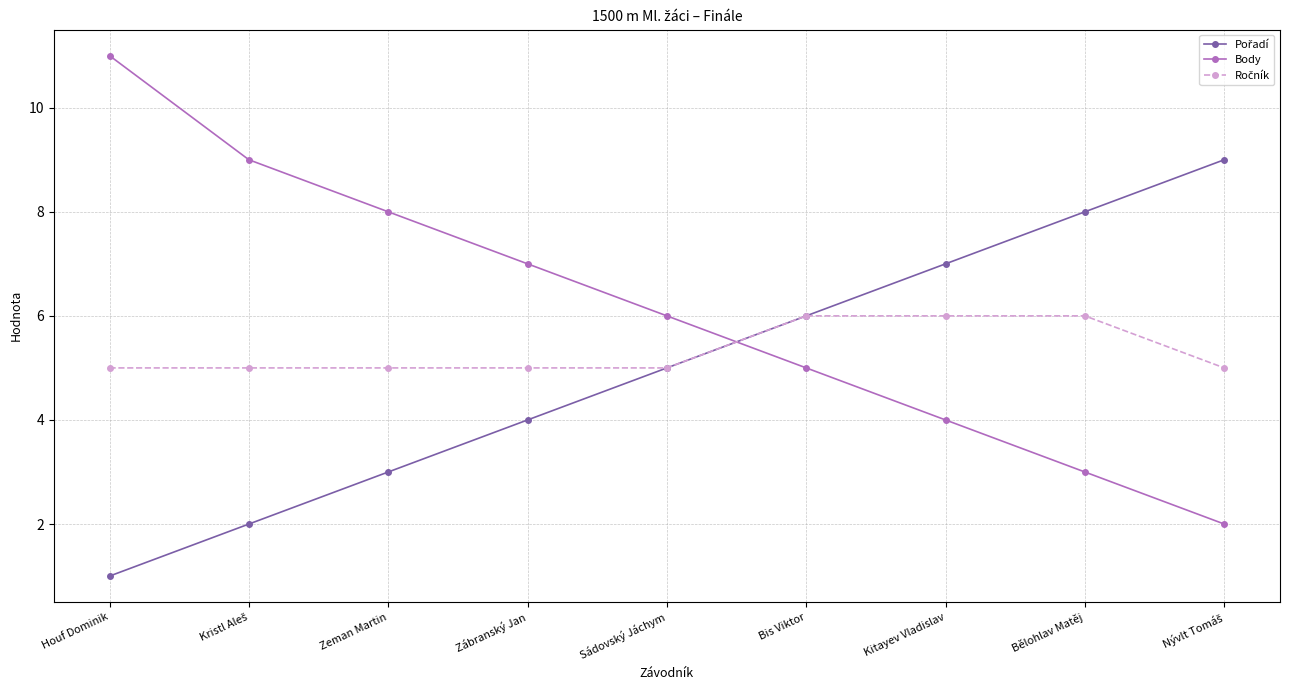

What is the difference between the highest and lowest values at Kitayev Vladislav?

3